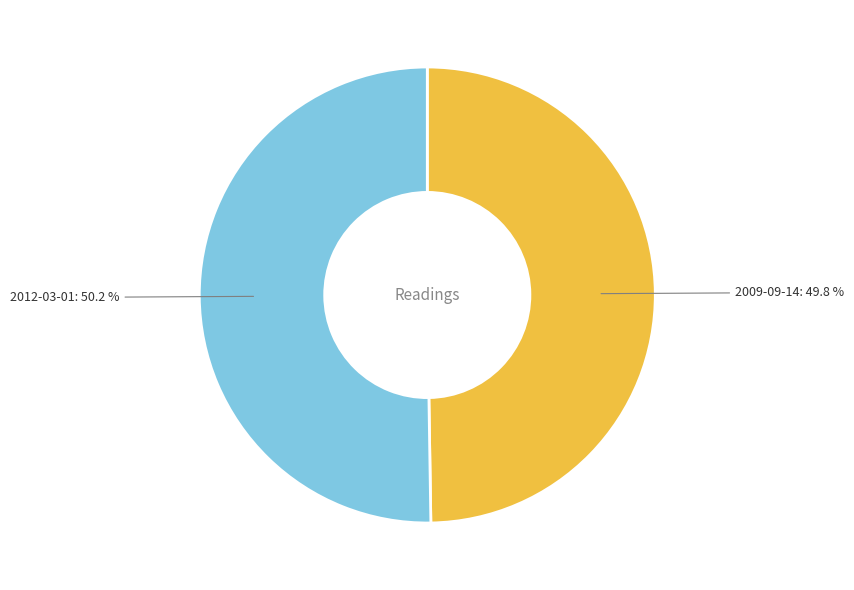

Approximately how many times larger is the value at 2009-09-14: 49.8 % compared to 2012-03-01: 50.2 %?

1.0